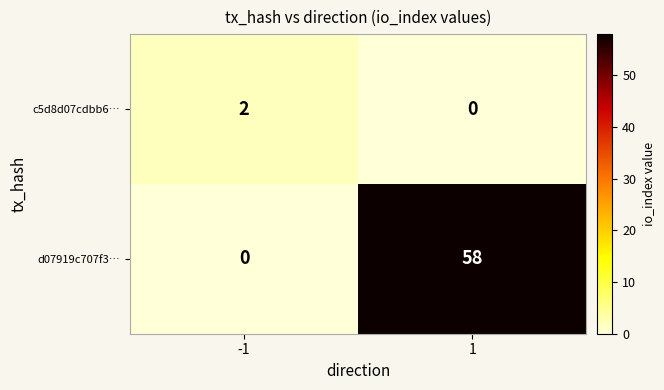

Is it true that d07919c707f3… equals 0 at -1?

True